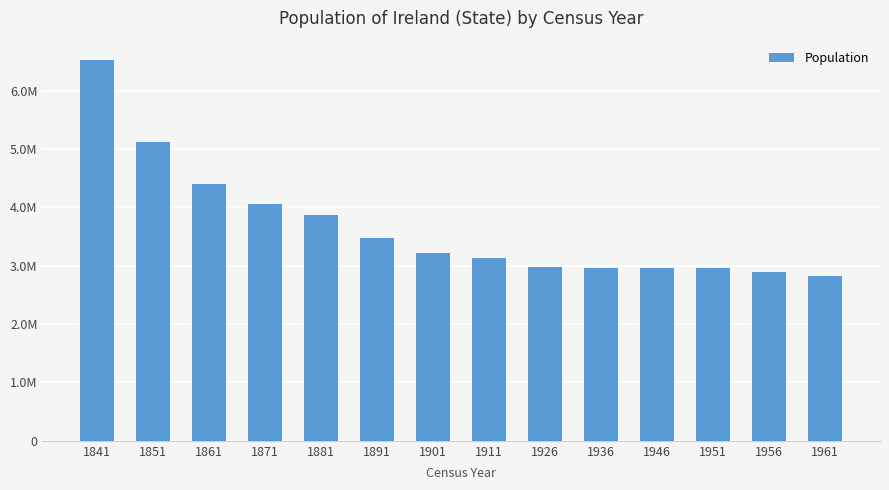

The value at 1961 is 2818341. True or false?

True